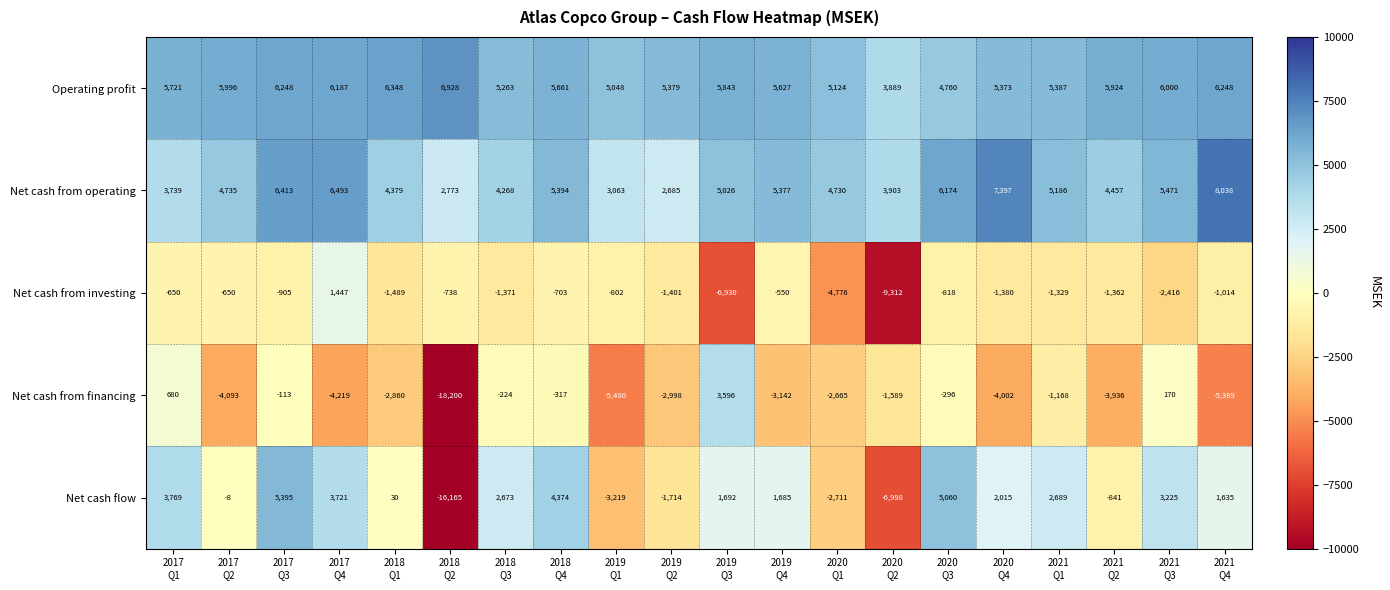

What is the difference between the highest and lowest values at 2019
Q1?

10528